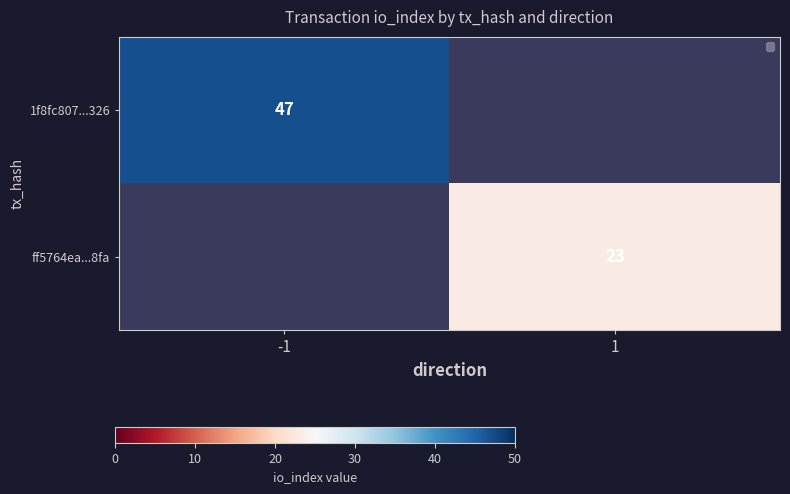

Is it true that 1f8fc807...326 equals 47 at -1?

True